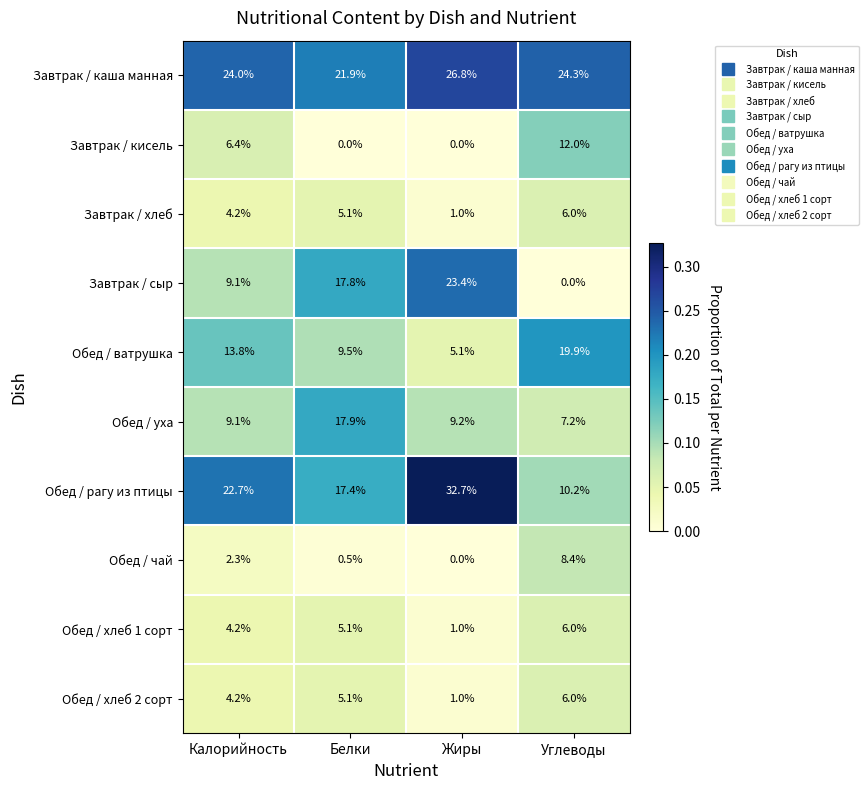

How many categories are shown in the chart?

4